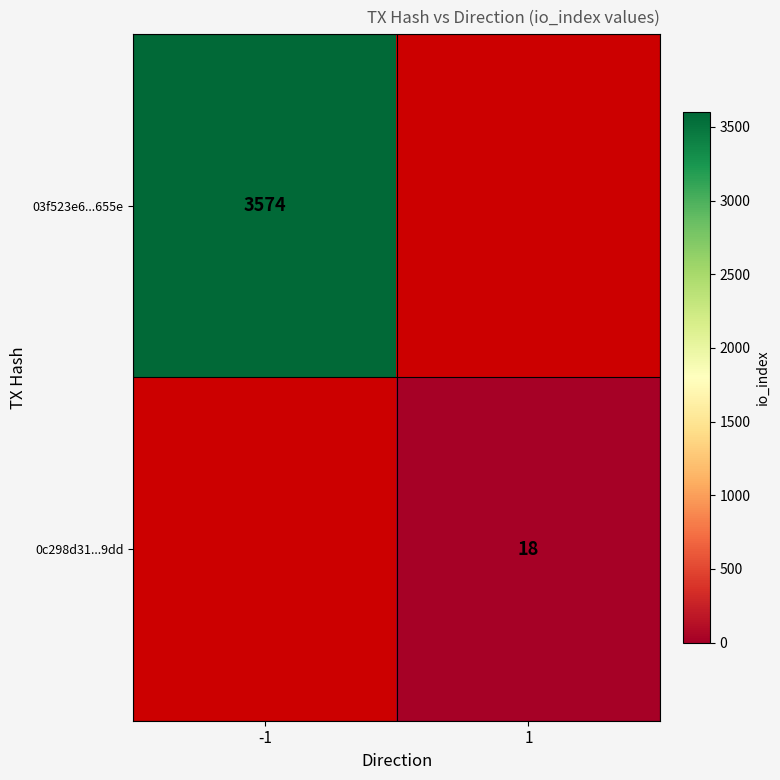

What is the minimum value shown in the chart?

18.0